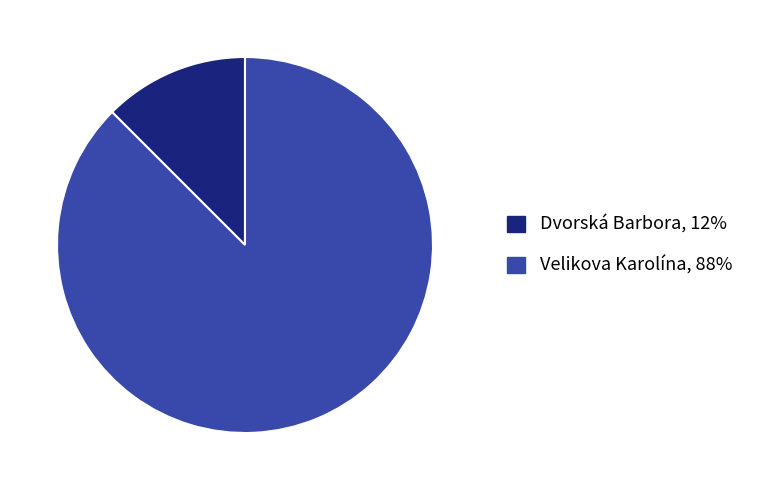

Combined, do Dvorská Barbora and Velikova Karolína account for over 50%?

Yes